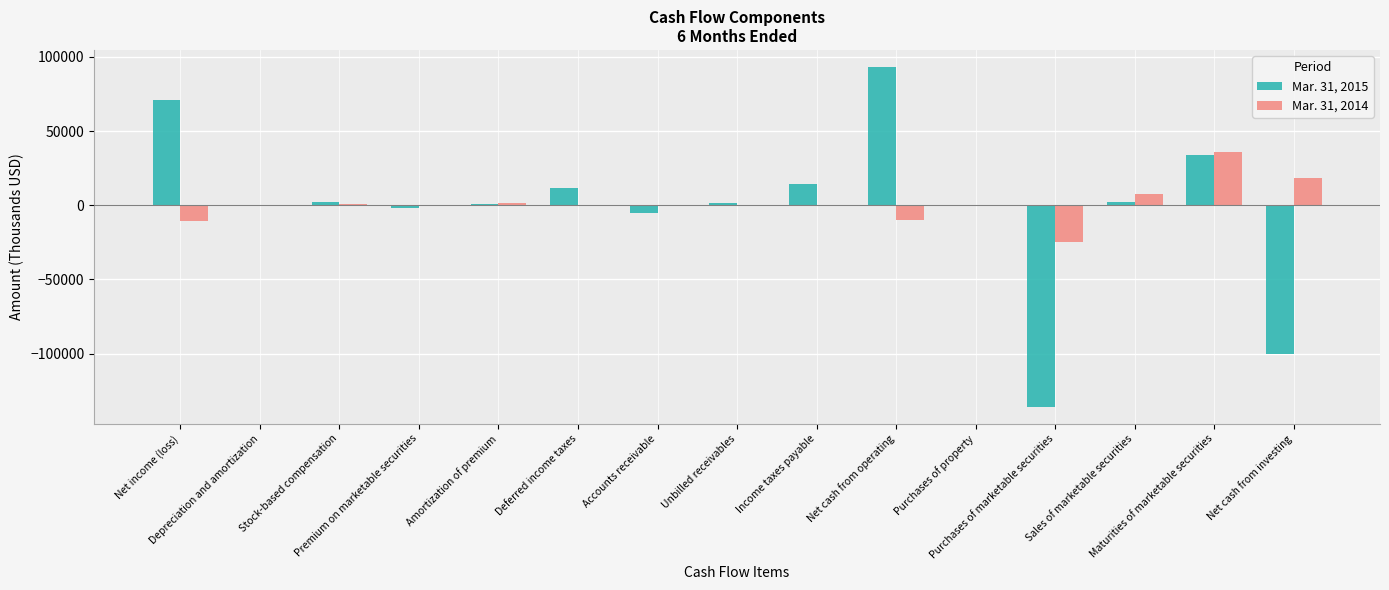

What is the sum of all Mar. 31, 2015 values?

-12329